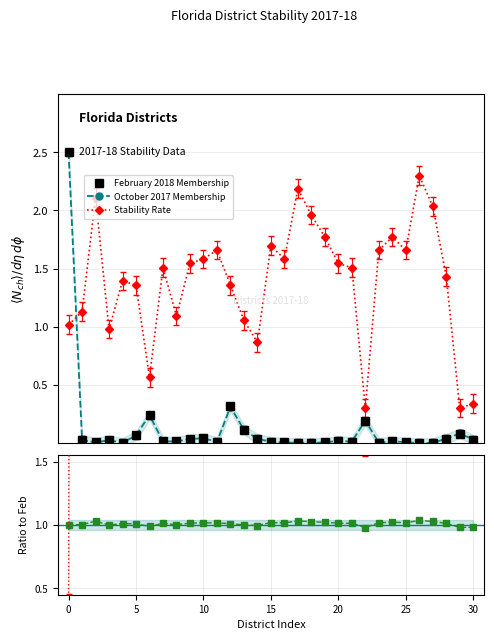

Is the value of Oct/Feb ratio at 24 greater than the value of Stability Rate at 18?

No